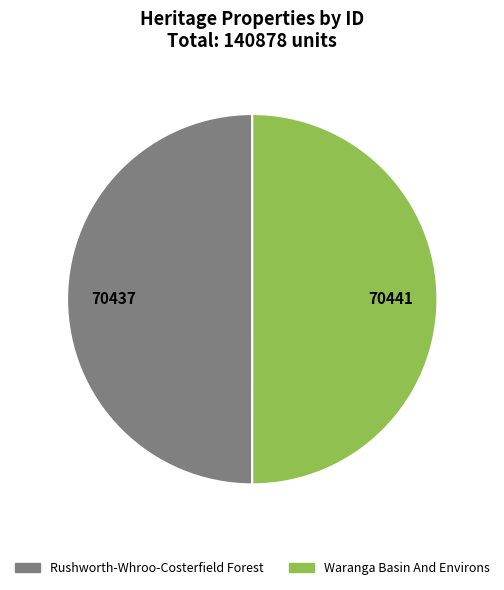

True or false: Rushworth-Whroo-Costerfield Forest accounts for 50% of the total.

True